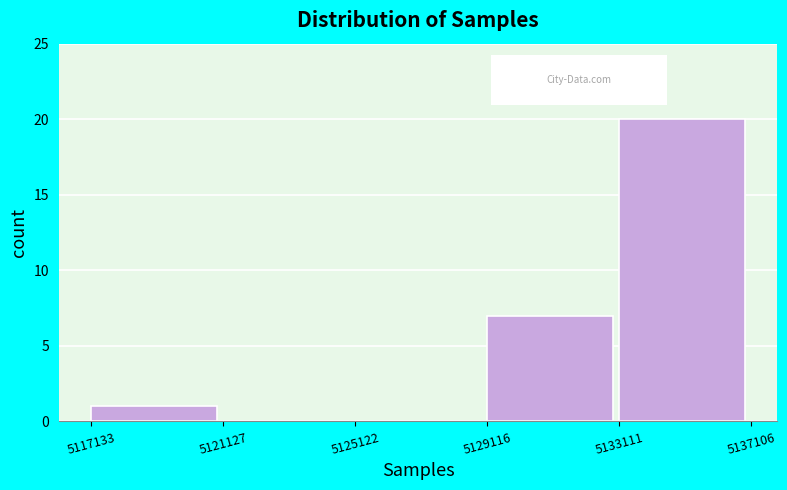

What is the height of the bar covering 5117133 to 5121127 on the x-axis? The values are not printed on the chart, so give them approximately, as read against the axis.

1